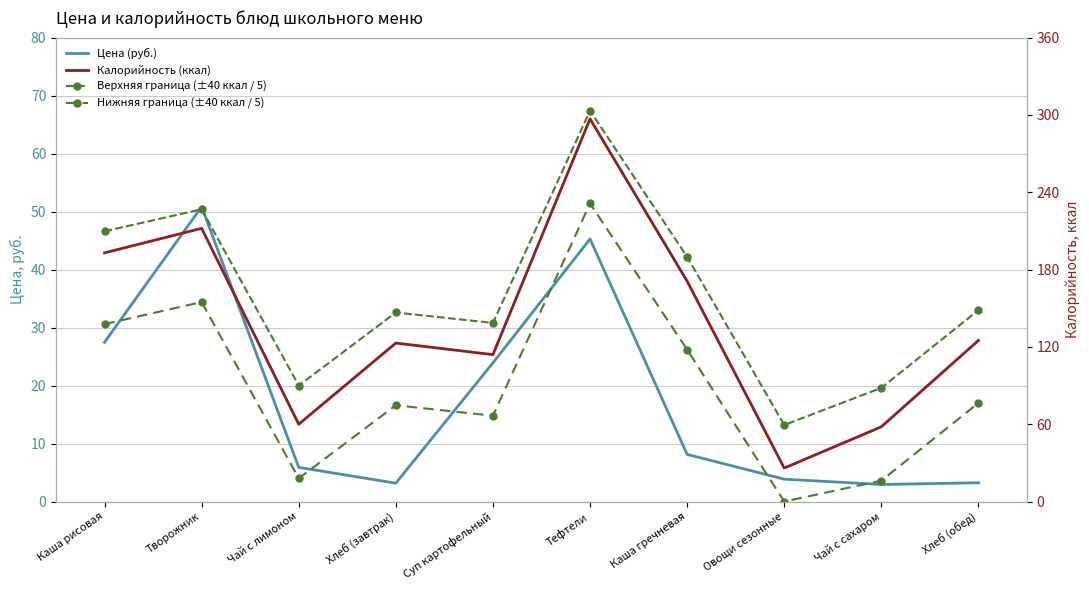

What is the difference between the Нижняя граница (±40 ккал / 5) values at Каша рисовая and Хлеб (завтрак)?

14.0